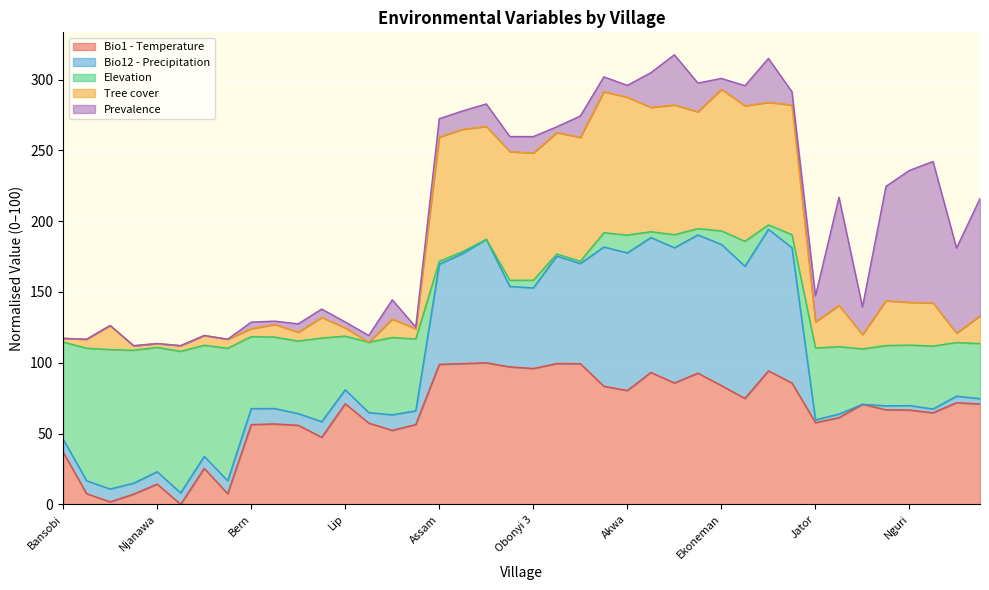

List the labels in order of Tree cover value, smallest first.

Lam, Rifem, Njanawa, Mbissa, Dzeng, Yang, Bansobi, Tanyar, Ngomkow, Ntem, Kamine, Nkanchi, Bern, Lip, Kifem I, Chunghe, Jator, Mfume, Kibbo, Nwanti, Mbiripkwa, Nking, Nguri, Ngu, Obonyi 3, Obonyi 1, Takamanda, Assam, Okpambe, Bache, Kesham, Babong, Araru, Mbofong, Babi, Ogurang, Nkogho, Akwa, Ajaman, Ekoneman